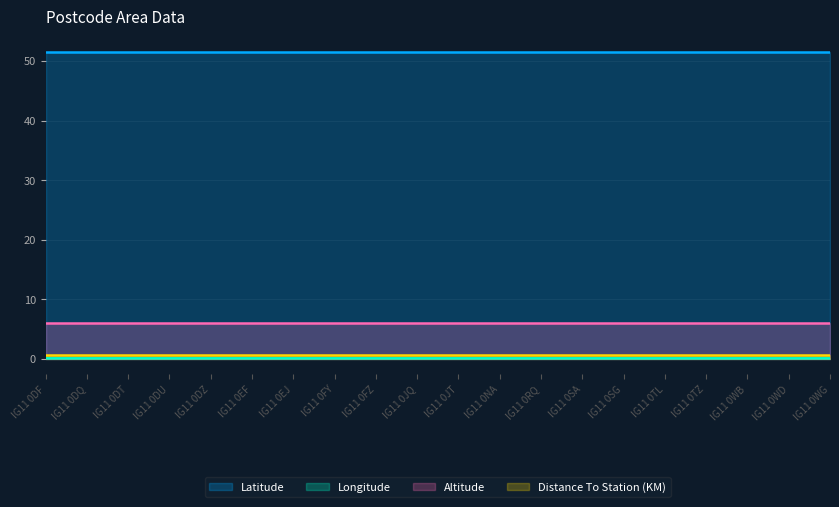

True or false: Latitude and Longitude intersect in this chart.

False